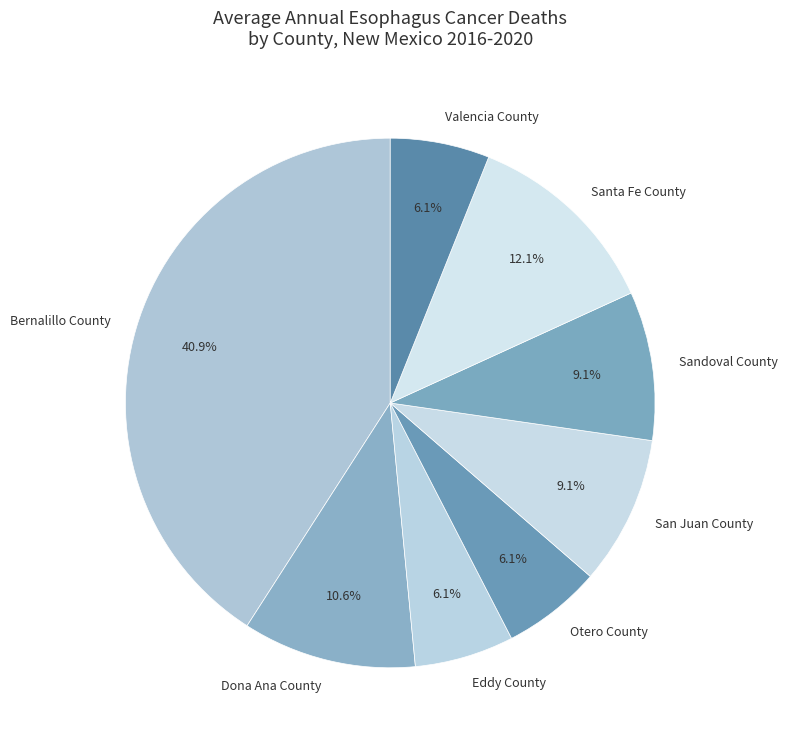

Does Santa Fe County represent more than half of the total?

No